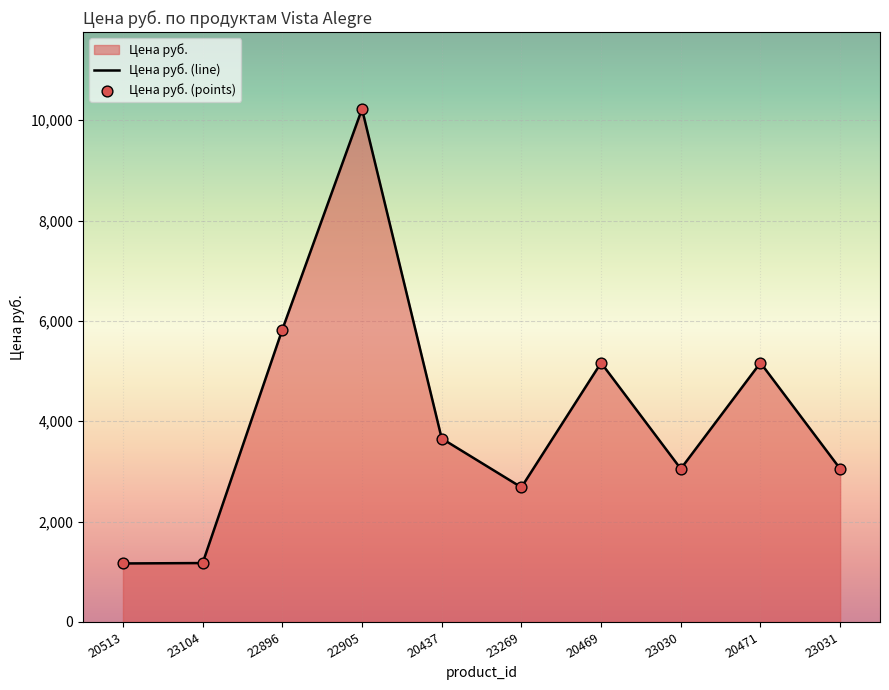

Which series reaches the minimum Y coordinate?

Цена руб. (line)